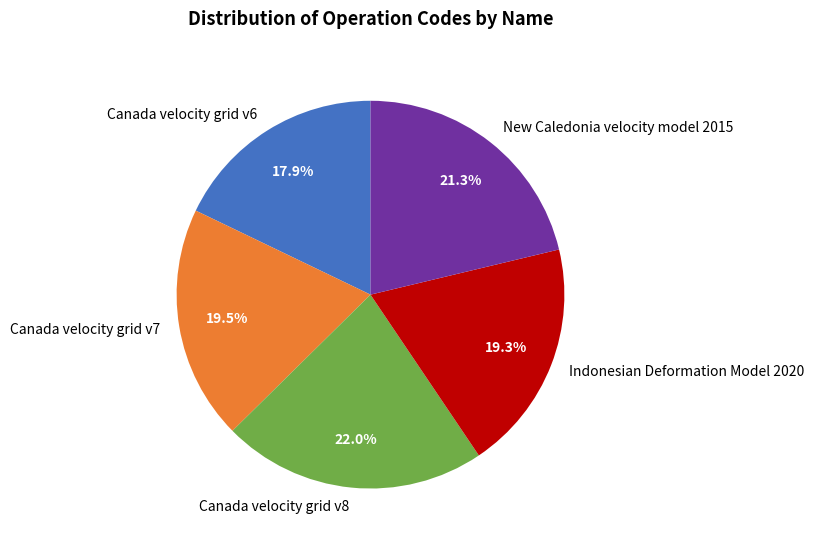

Combined, what portion of the pie is Canada velocity grid v8 and Canada velocity grid v6?

39.9%